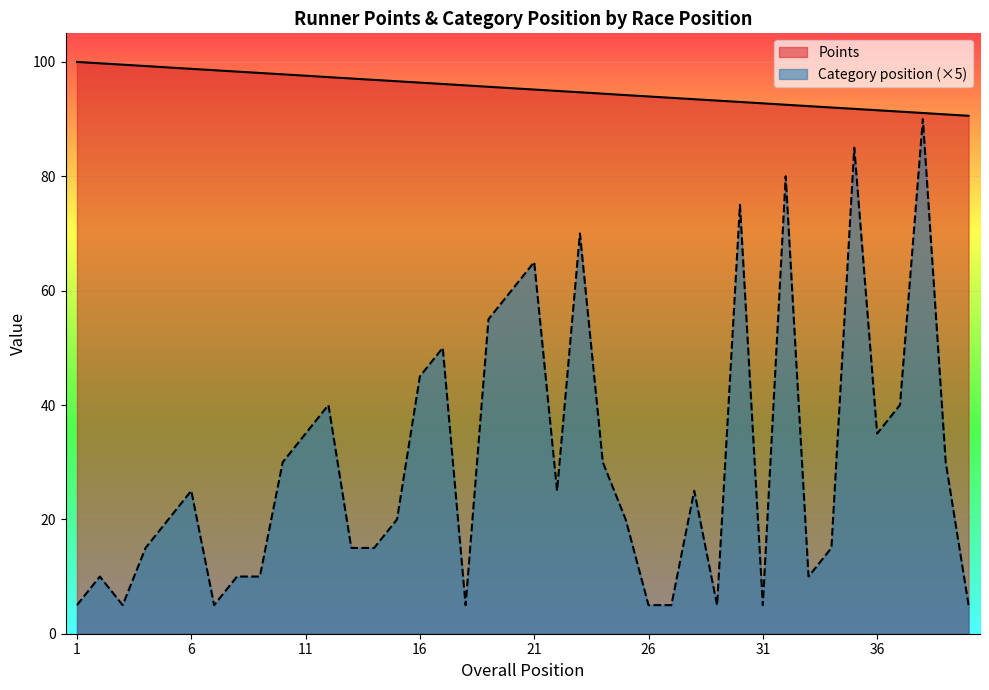

True or false: Category position and Points cross at least once.

False